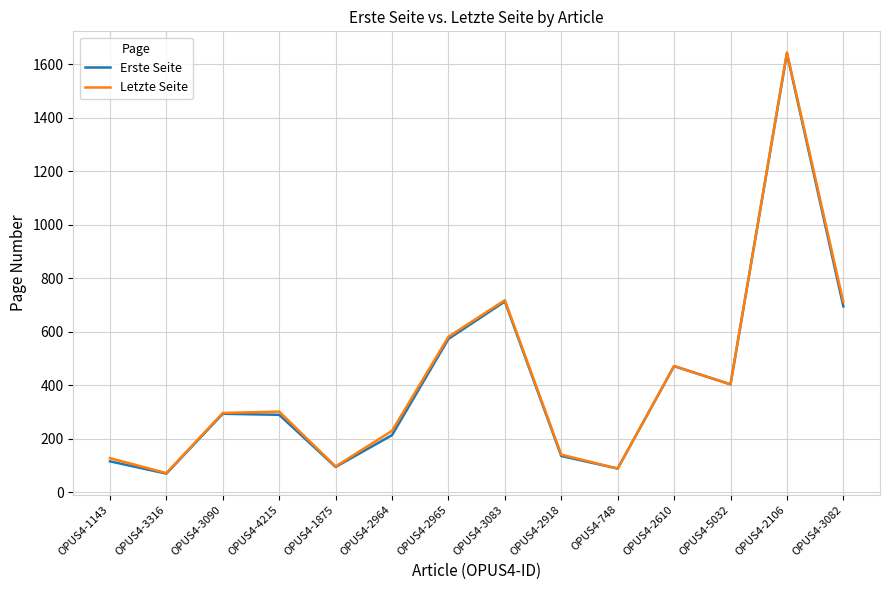

Which series changed the most between OPUS4-1143 and OPUS4-2965?

Erste Seite